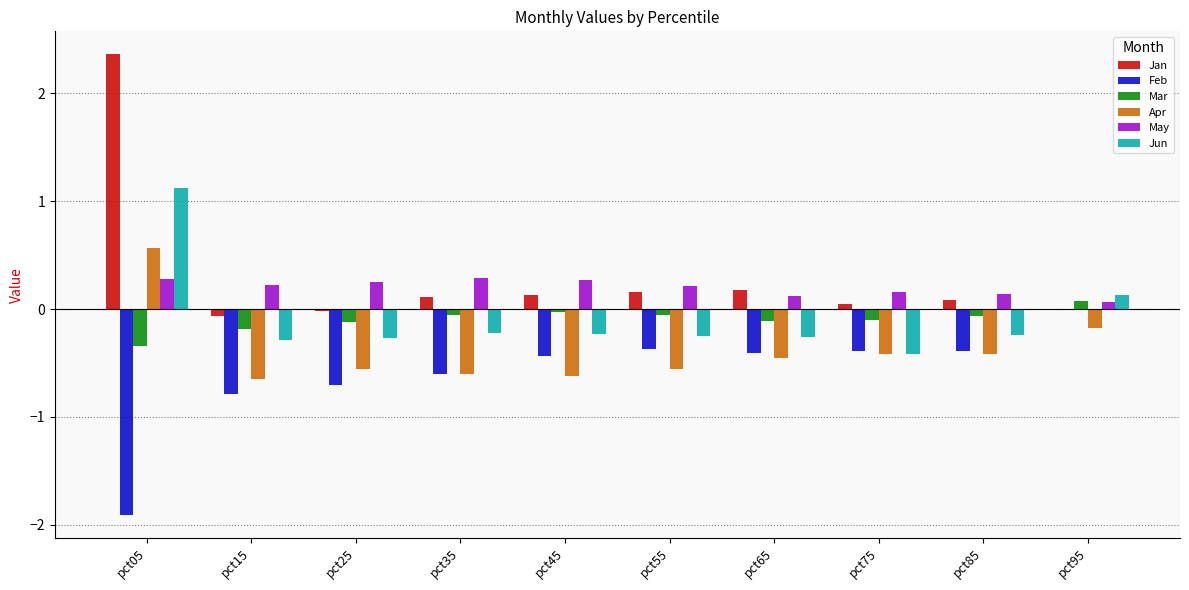

Which category has the highest value in the Feb series?

pct95